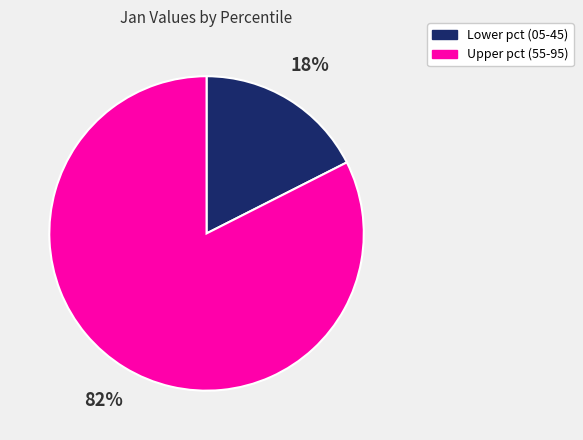

What is the largest slice in the pie chart?

Upper pct (55-95)